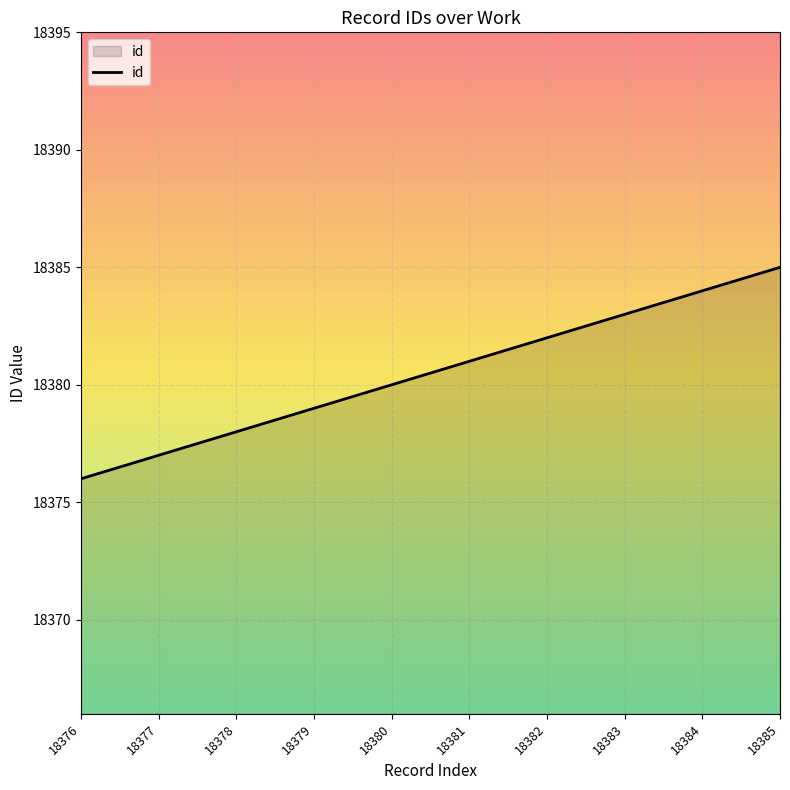

True or false: the data has more than 0 interior local peaks.

False